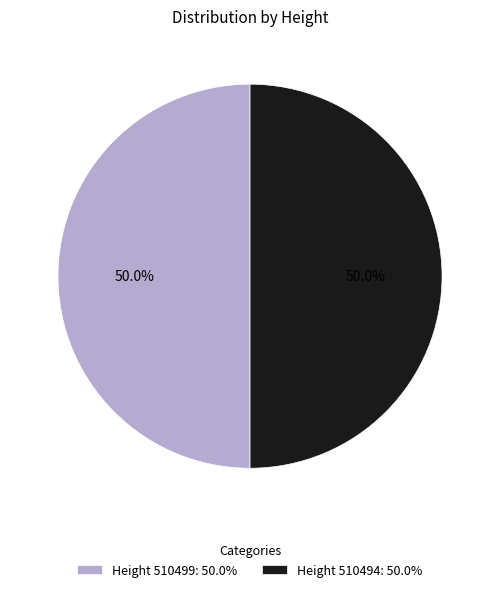

How much of the chart is everything except Height 510494: 50.0%?

50.0%